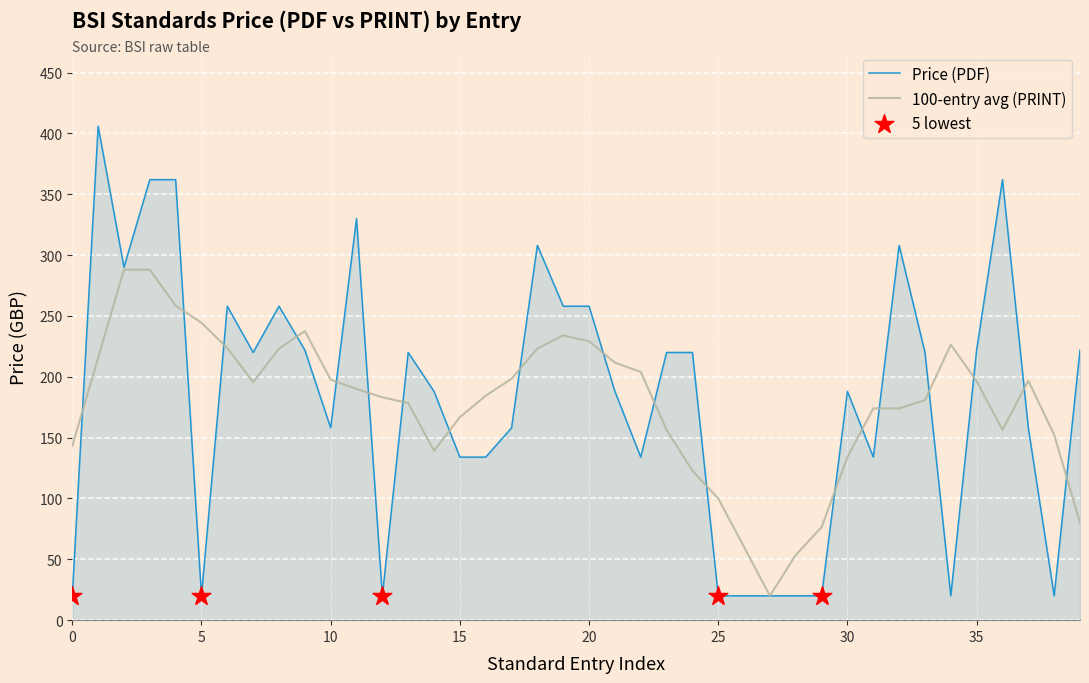

Which series has the largest range (max minus min)?

Price (PDF)